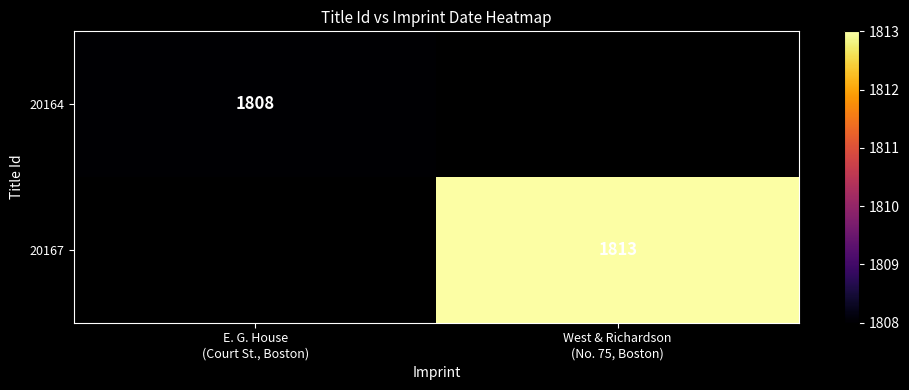

What is the greatest value displayed?

1813.0